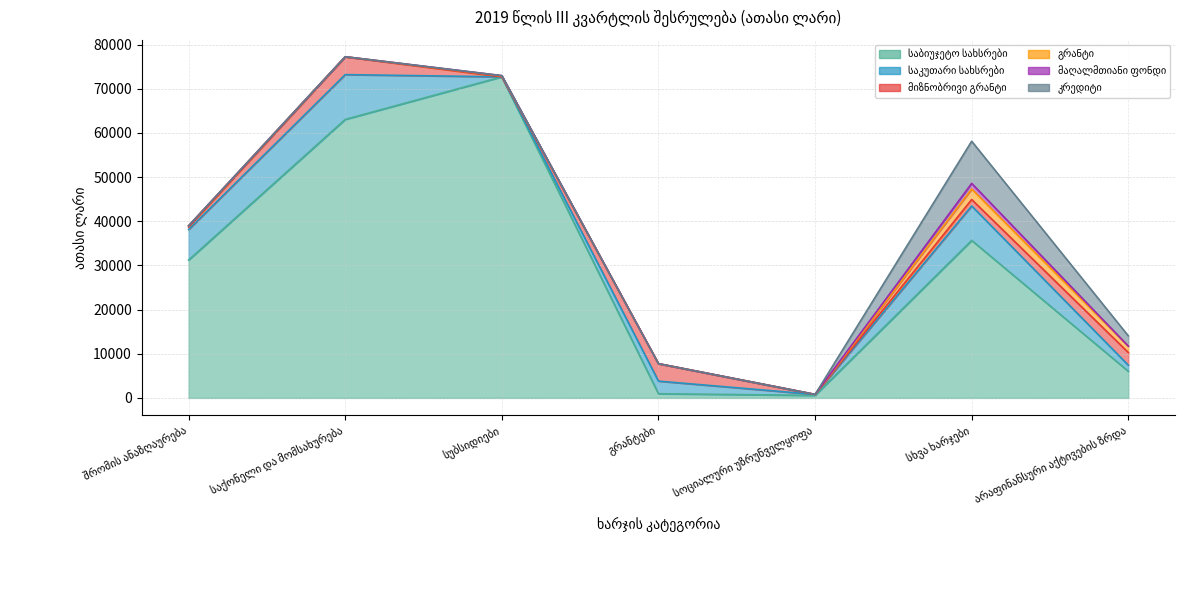

Which series has the widest spread of values?

საბიუჯეტო სახსრები